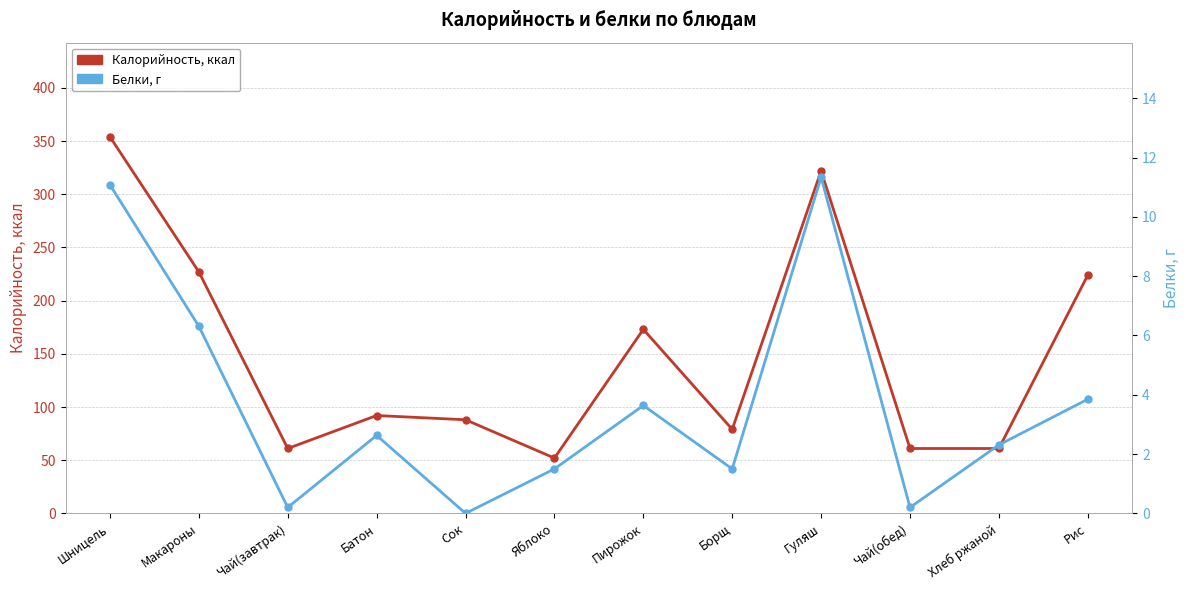

True or false: Белки, г has a value of 11.3 at Гуляш.

True